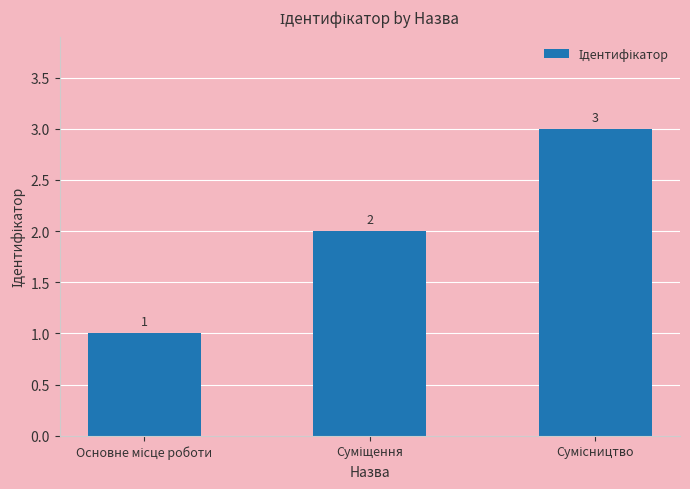

What is the difference between the maximum and second lowest values?

1